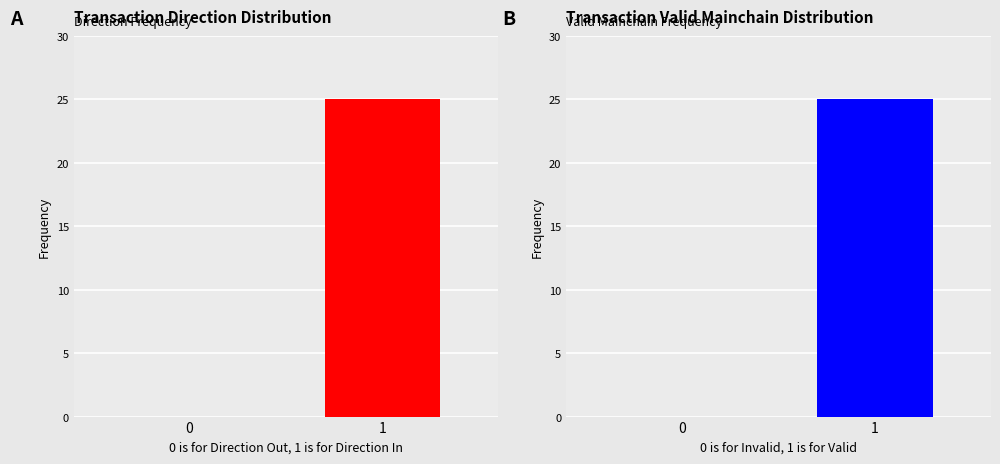

How many data points does each series have?

2